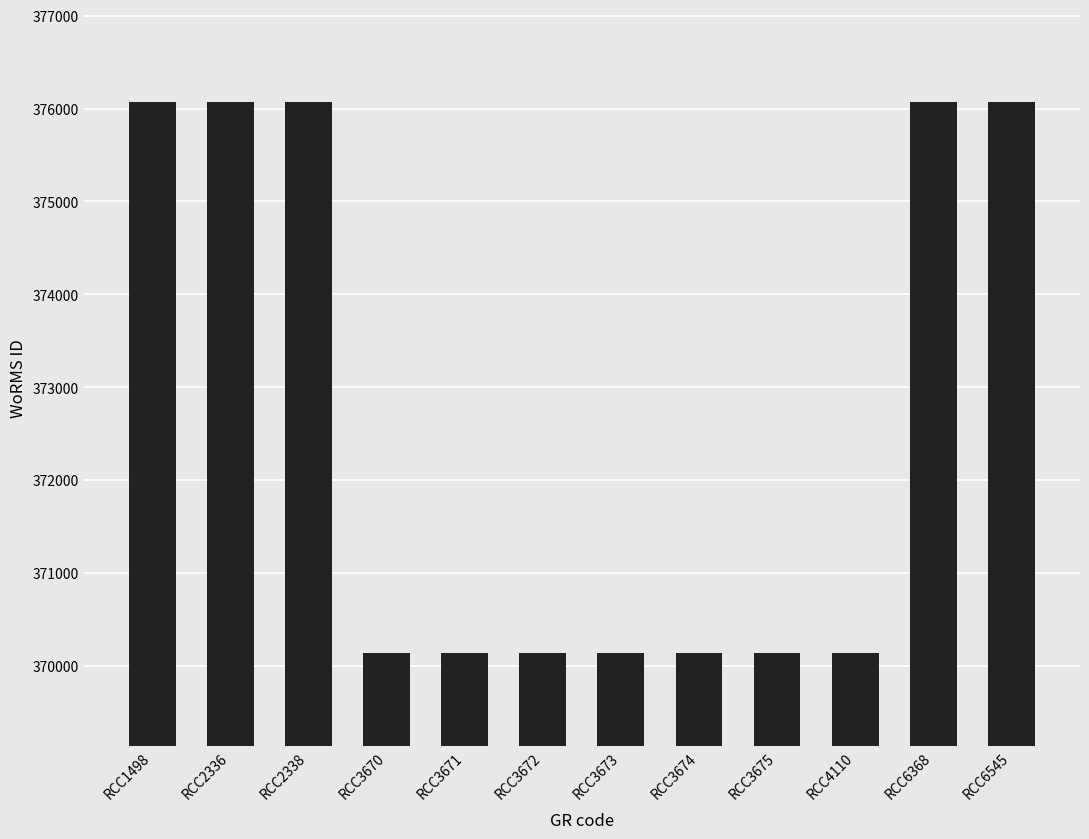

The value at RCC3671 is 101654. True or false?

False